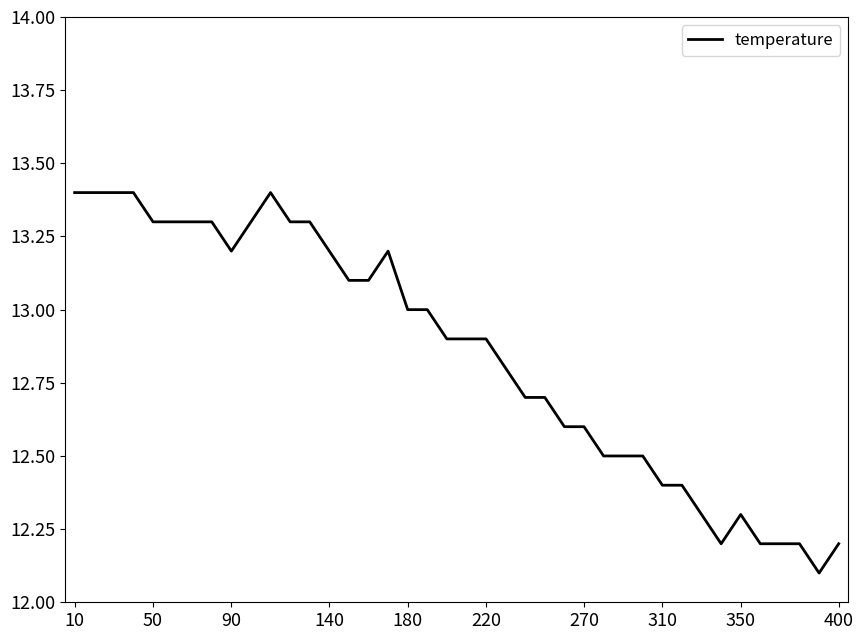

What is the maximum value shown in the chart?

13.4